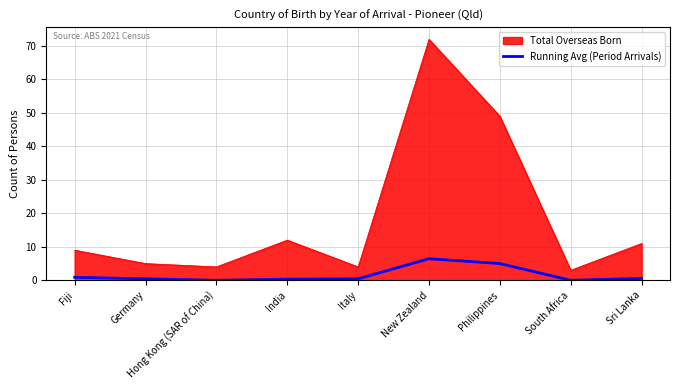

At which label is Total Overseas Born closest to 37?

Philippines